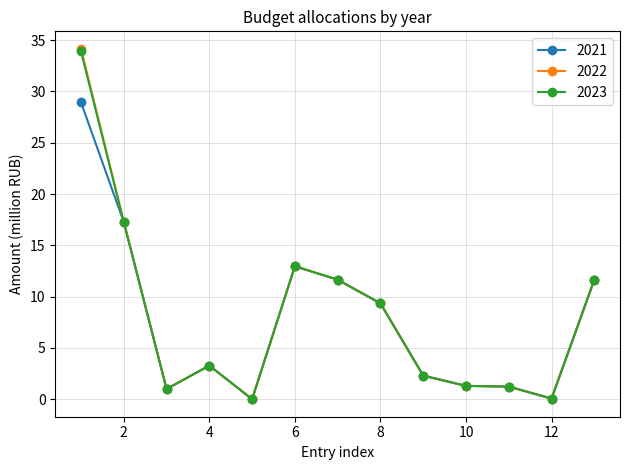

What is the greatest value displayed?

34.1